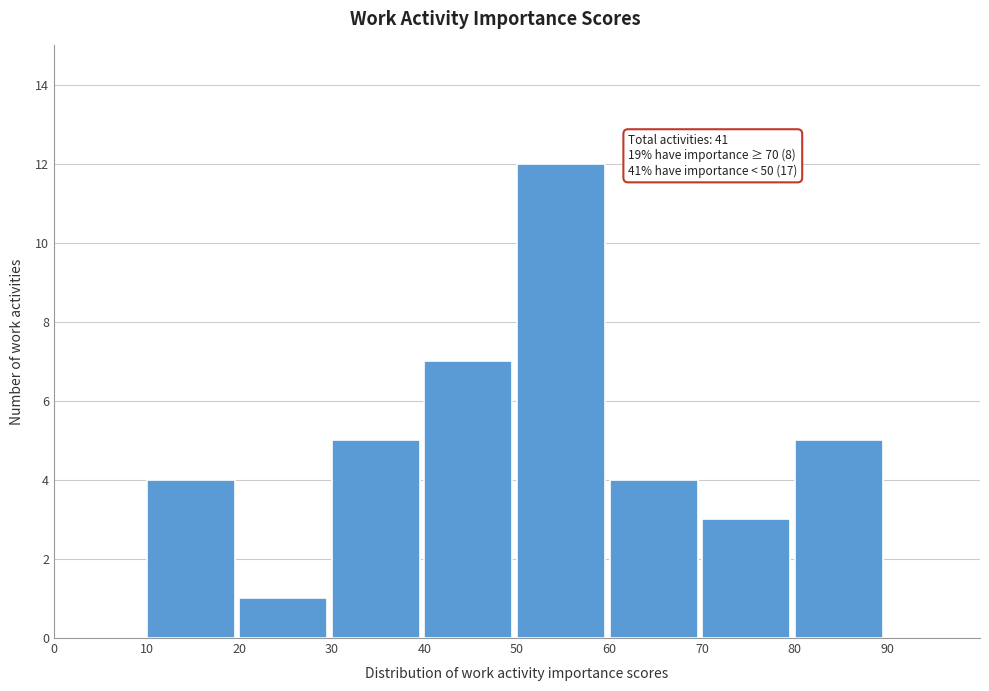

Over which range of the x-axis is the bar tallest?

50 to 60